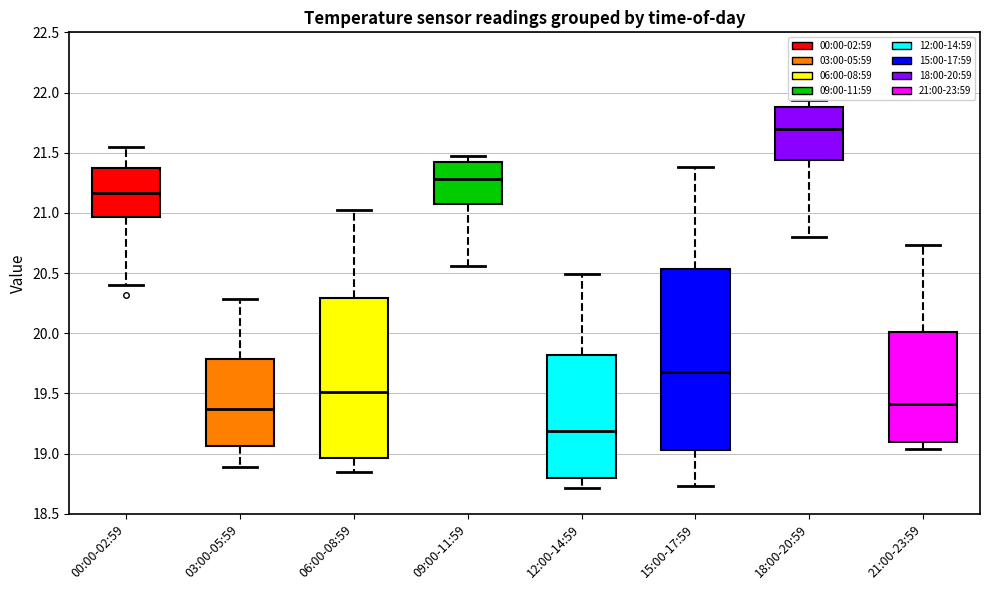

Reading left to right, read every box against the y-axis: the position of its median line, the range the box covers, and the ends of its whiskers. The values are not printed on the chart, so give them approximately, as read against the axis.

00:00-02:59: median 21.15, box 20.95 to 21.35, whiskers 20.40 to 21.55
03:00-05:59: median 19.35, box 19.05 to 19.80, whiskers 18.90 to 20.30
06:00-08:59: median 19.50, box 18.95 to 20.30, whiskers 18.85 to 21.00
09:00-11:59: median 21.30, box 21.10 to 21.40, whiskers 20.55 to 21.45
12:00-14:59: median 19.20, box 18.80 to 19.80, whiskers 18.70 to 20.50
15:00-17:59: median 19.70, box 19.05 to 20.55, whiskers 18.75 to 21.40
18:00-20:59: median 21.70, box 21.45 to 21.90, whiskers 20.80 to 21.95
21:00-23:59: median 19.40, box 19.10 to 20.00, whiskers 19.05 to 20.75